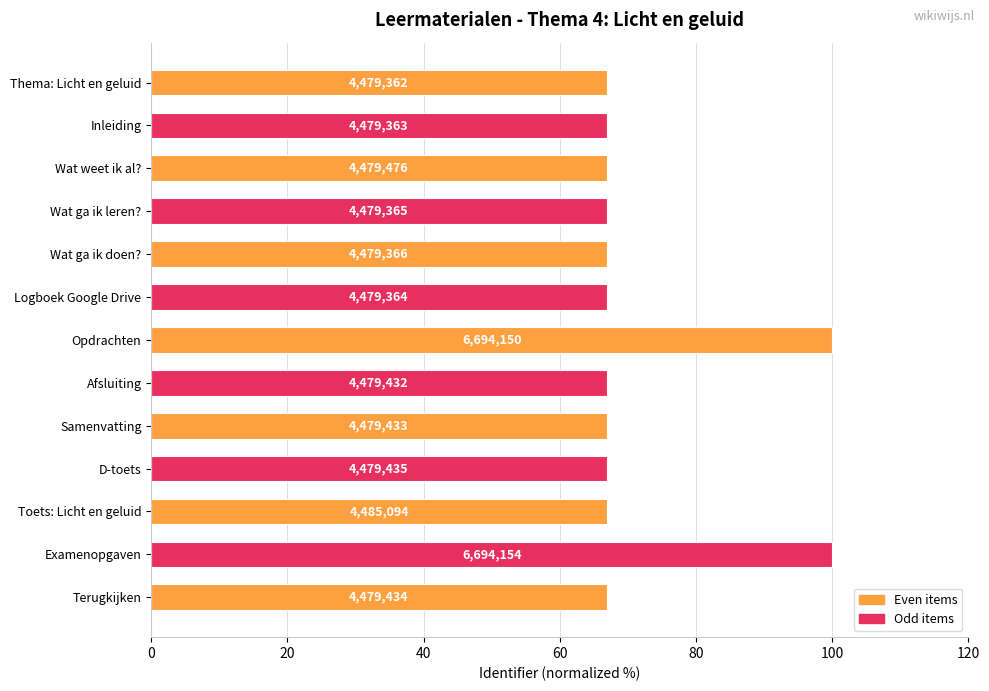

What is the difference between the second highest and minimum values?

33.1